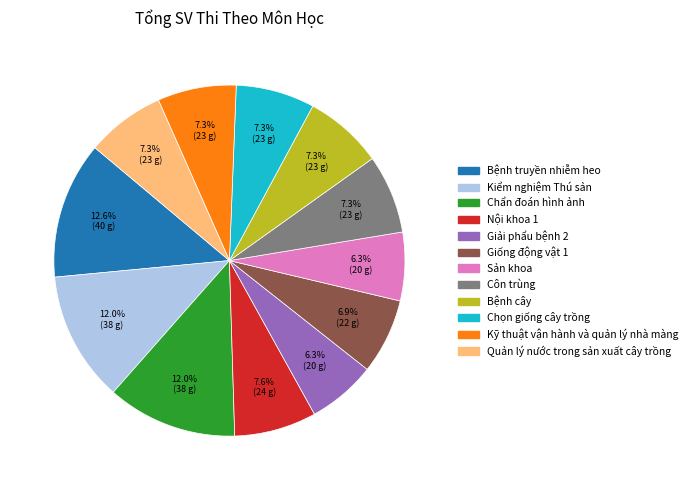

What percentage is the Côn trùng slice, to the nearest percent?

7%